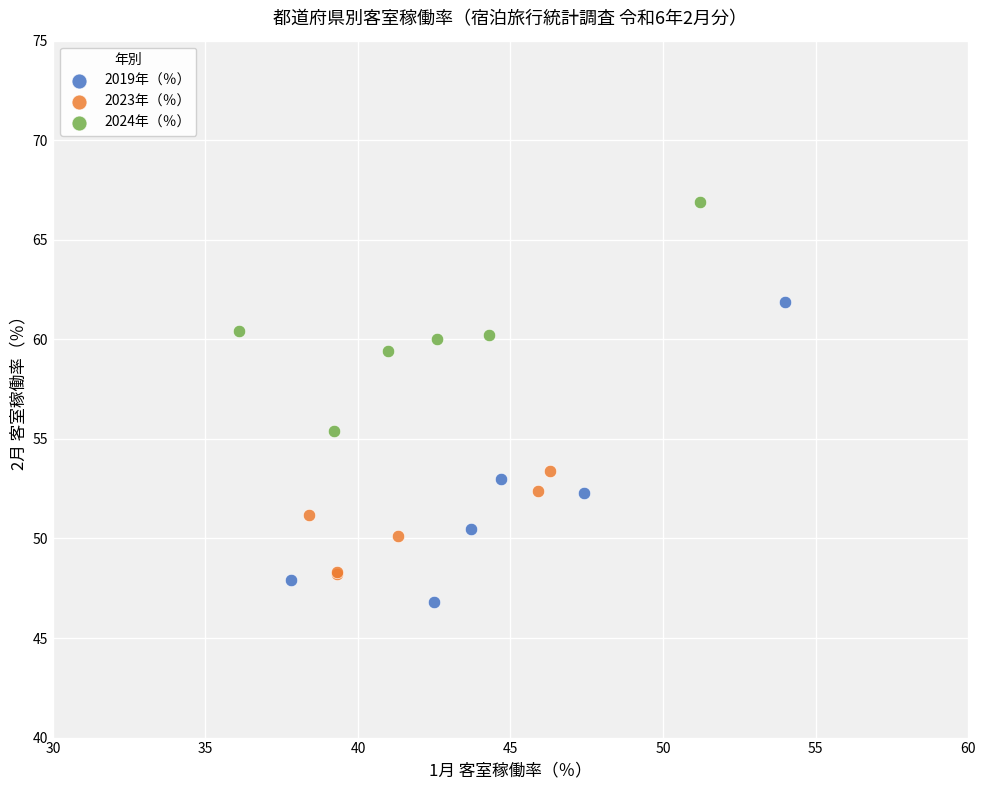

Which series contains the lowest Y value?

2019年（％）